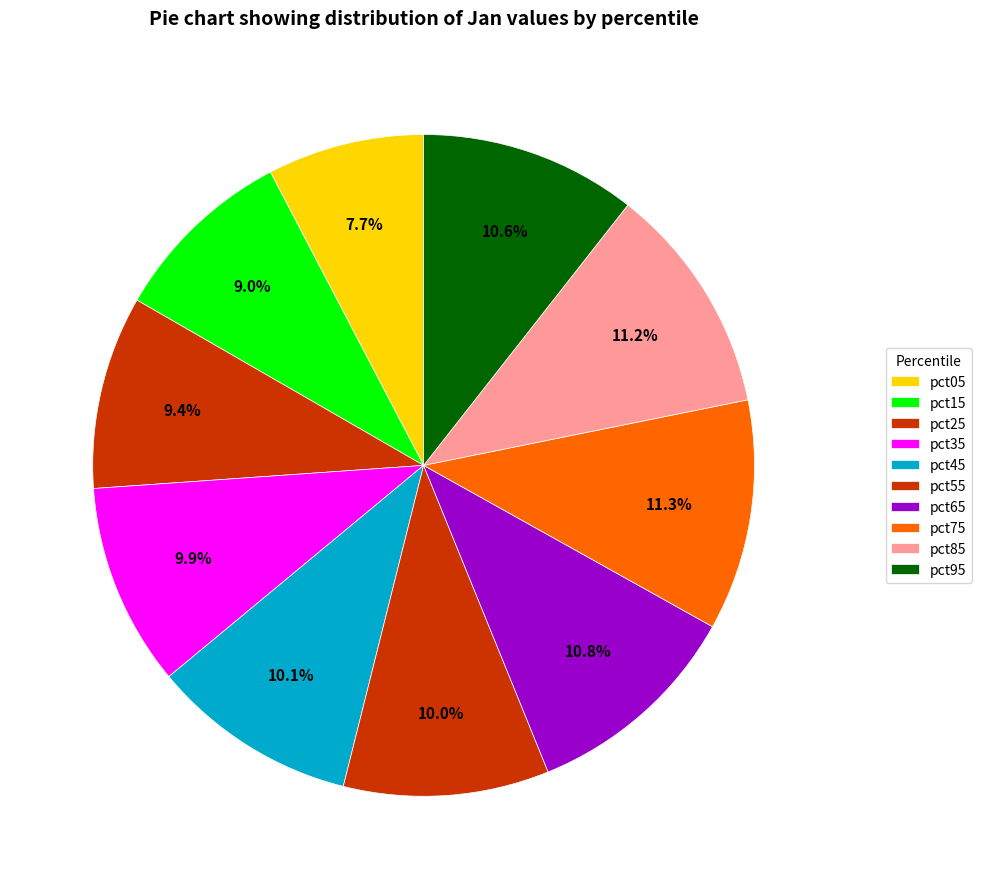

To the nearest percent, what is the combined percentage of pct55 and pct45?

20%